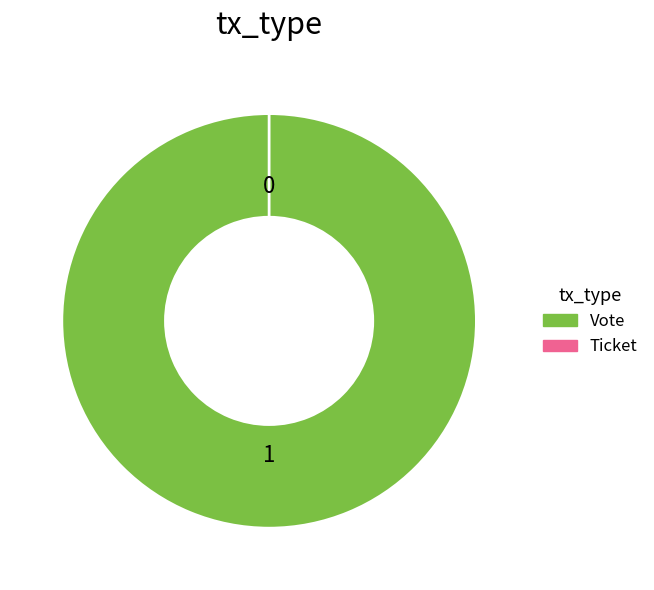

True or false: Ticket accounts for 0% of the total.

True